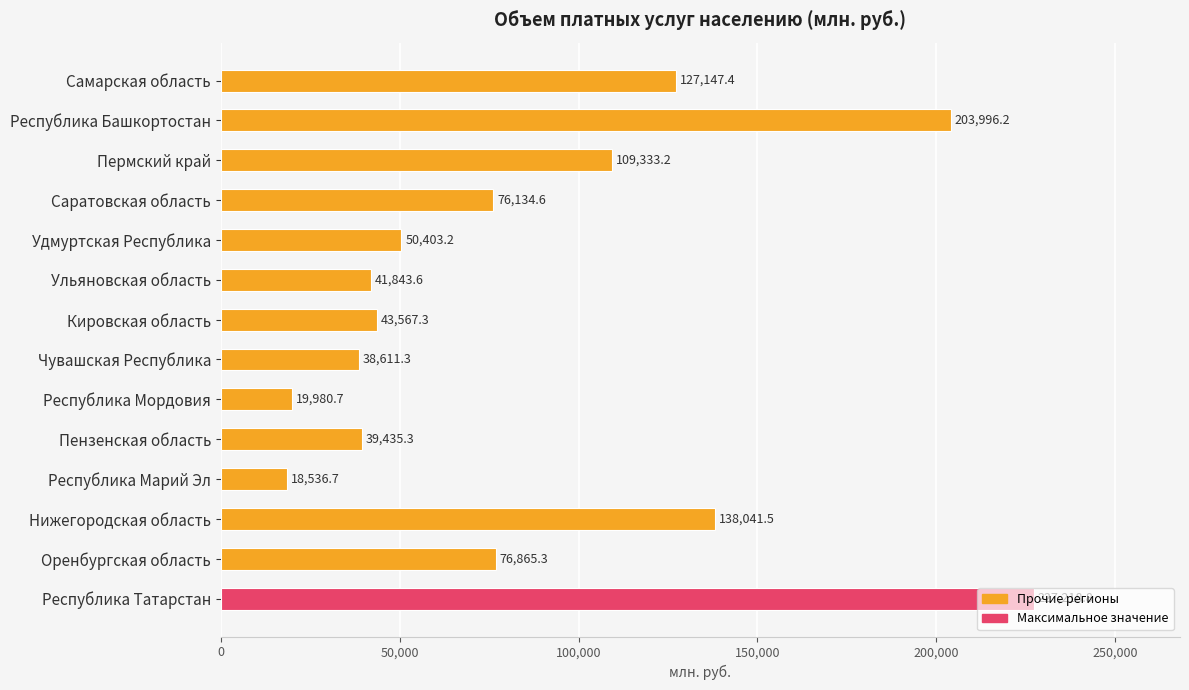

Is it true that the value at Самарская область is 127147.4?

True